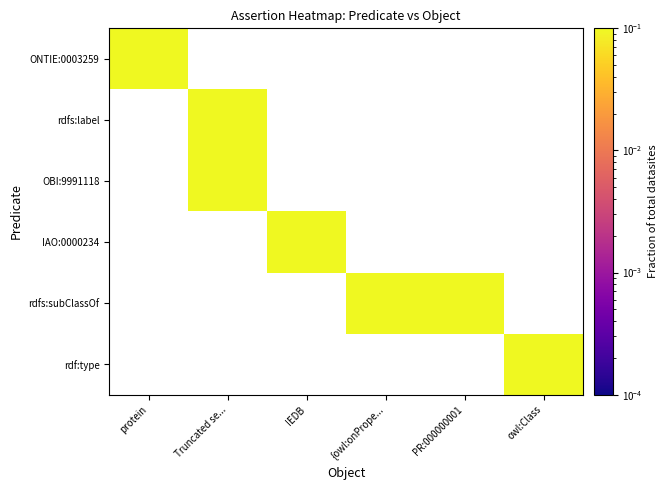

Rank the series at Truncated se... from lowest to highest value.

ONTIE:0003259, IAO:0000234, rdfs:subClassOf, rdf:type, rdfs:label, OBI:9991118